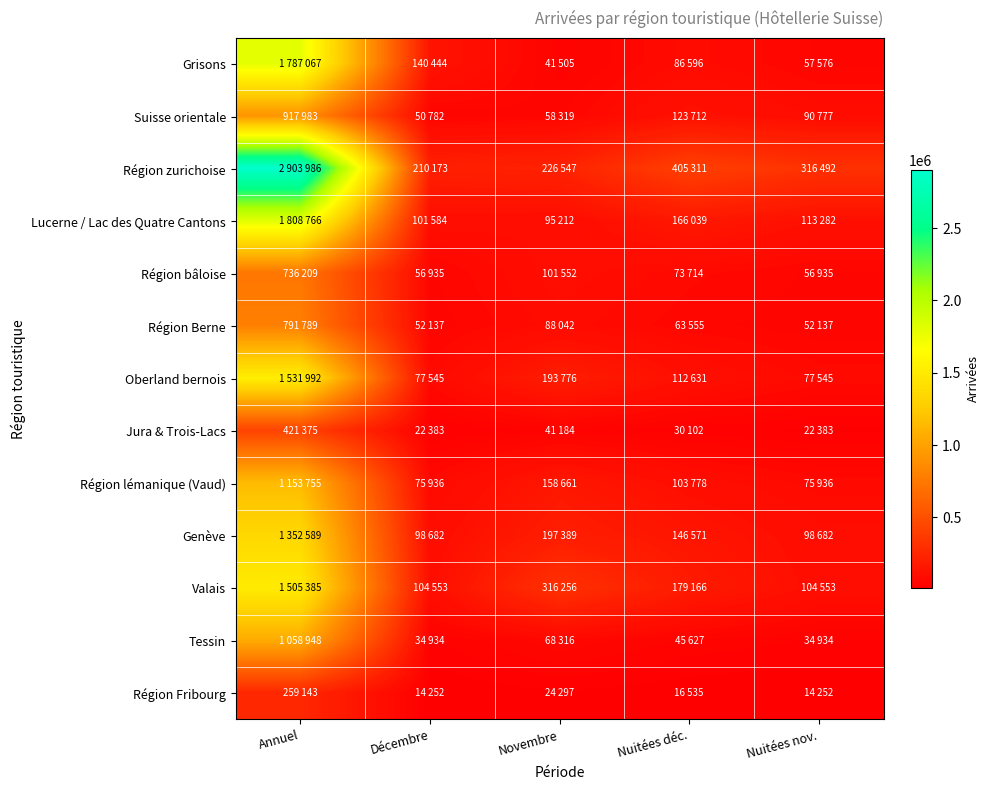

Between Annuel and Nuitées nov., which is larger?

Annuel